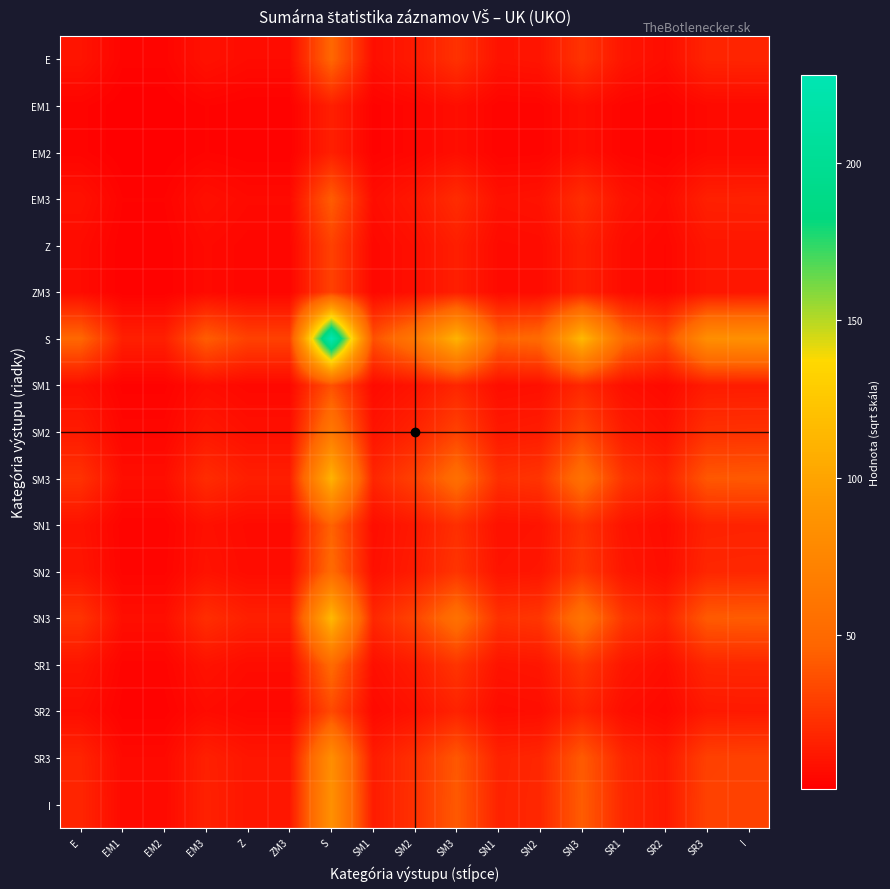

What is the total value across all series at Z?

143.1